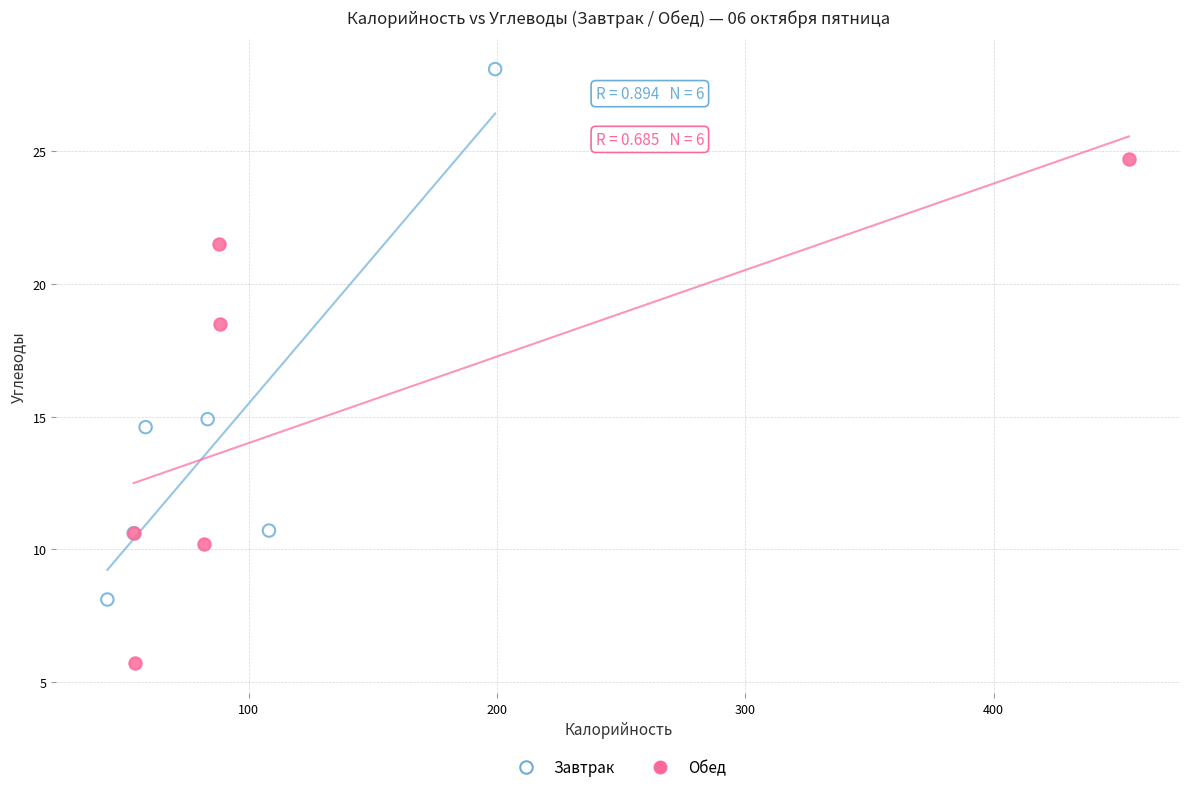

Which series has the largest Y range (max minus min)?

Завтрак